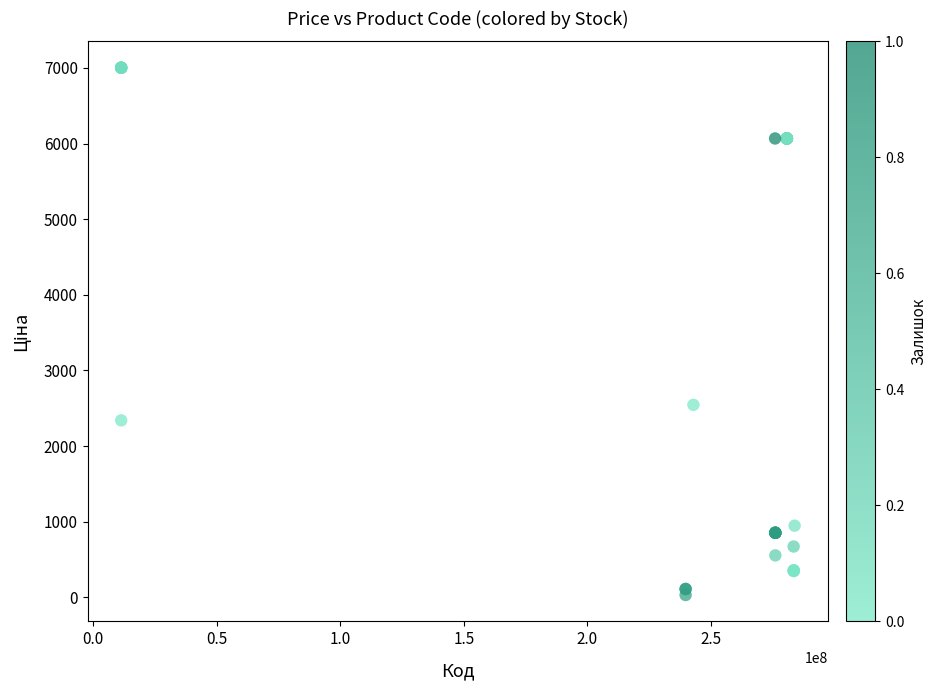

What Y value in the scatter plot is closest to 3516?

2545.8